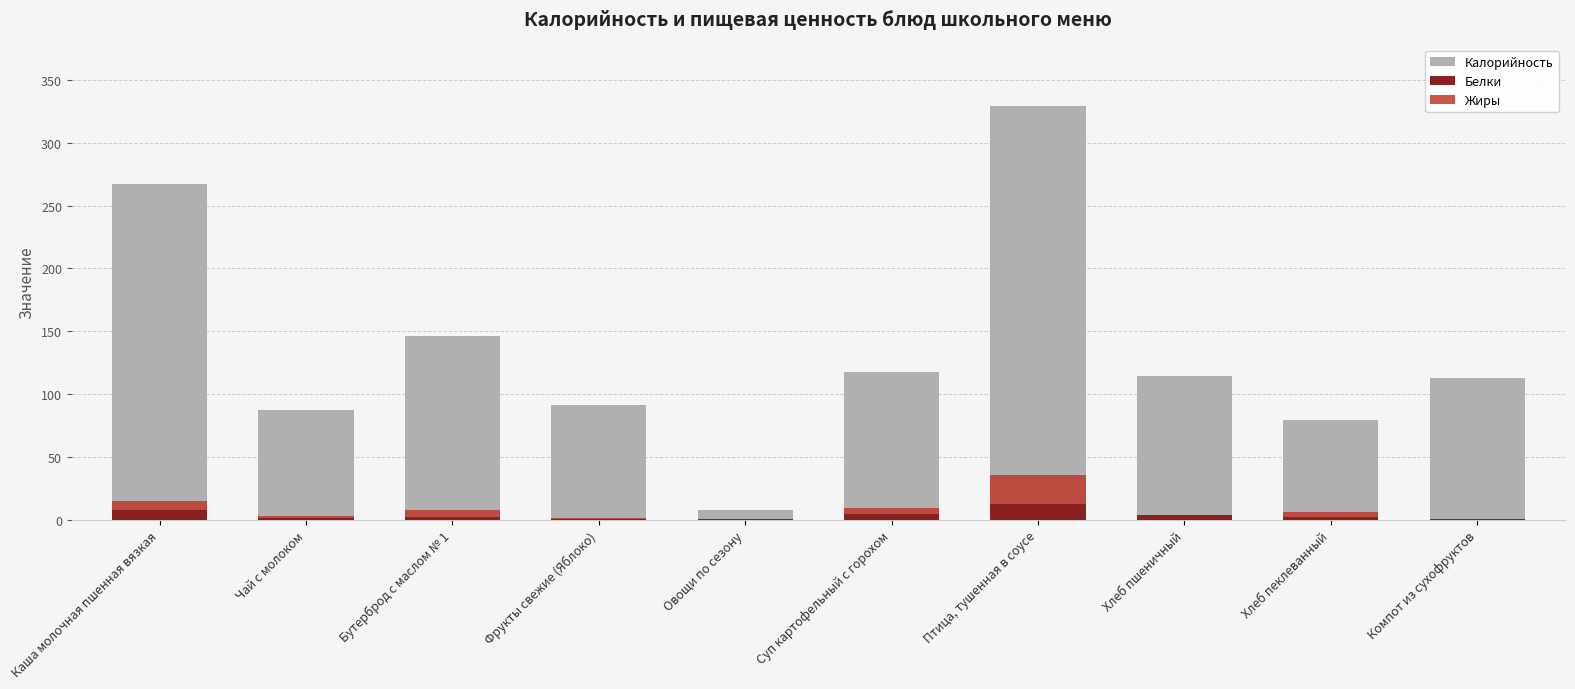

Does the chart contain stacked bars?

No